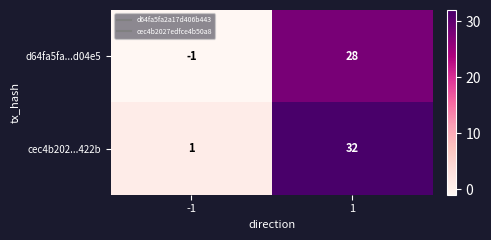

Which series has the widest spread of values?

cec4b202...422b